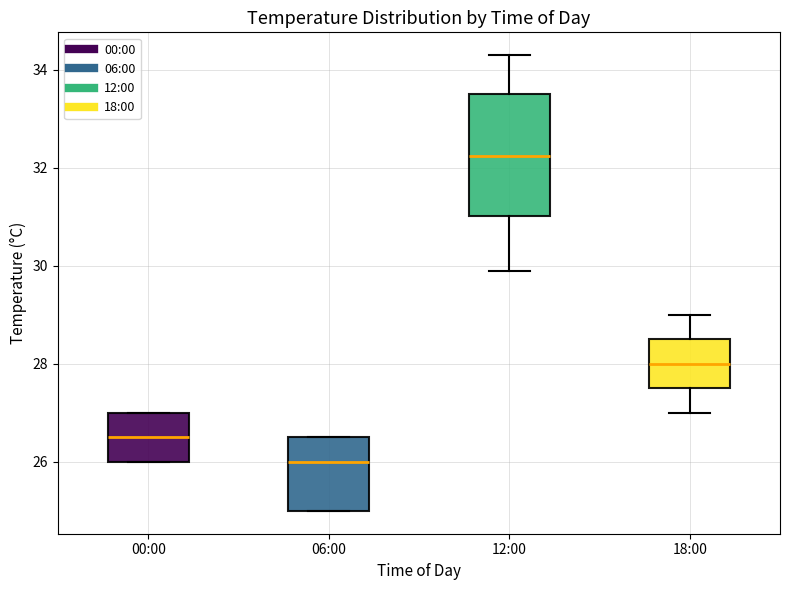

Reading left to right, transcribe this box plot: for each box, give where its median line is, the range the box spans, and where its two whiskers end, as read against the y-axis. The values are not printed on the chart, so give them approximately, as read against the axis.

00:00: median 26.6, box 26.0 to 27.0, whiskers 26.0 to 27.0
06:00: median 26.0, box 25.0 to 26.6, whiskers 25.0 to 26.6
12:00: median 32.2, box 31.0 to 33.6, whiskers 30.0 to 34.4
18:00: median 28.0, box 27.6 to 28.6, whiskers 27.0 to 29.0